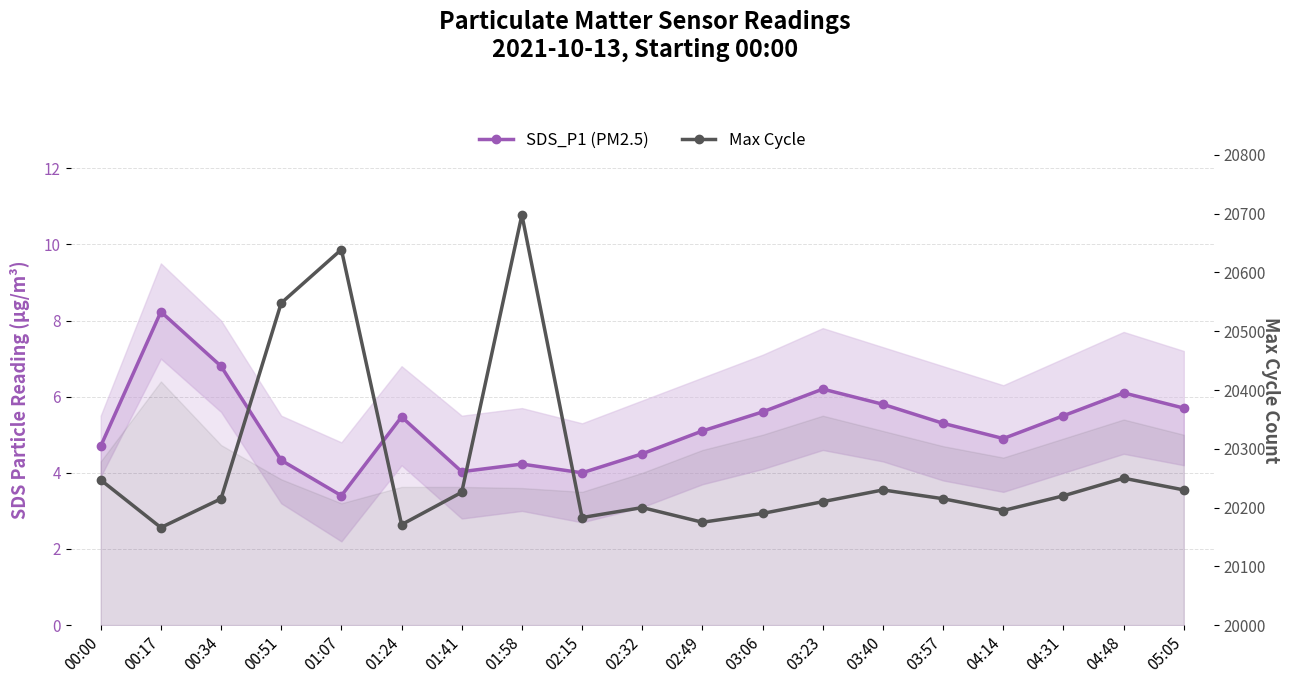

What is the lowest value of the SDS_P1 (PM2.5) series?

3.4